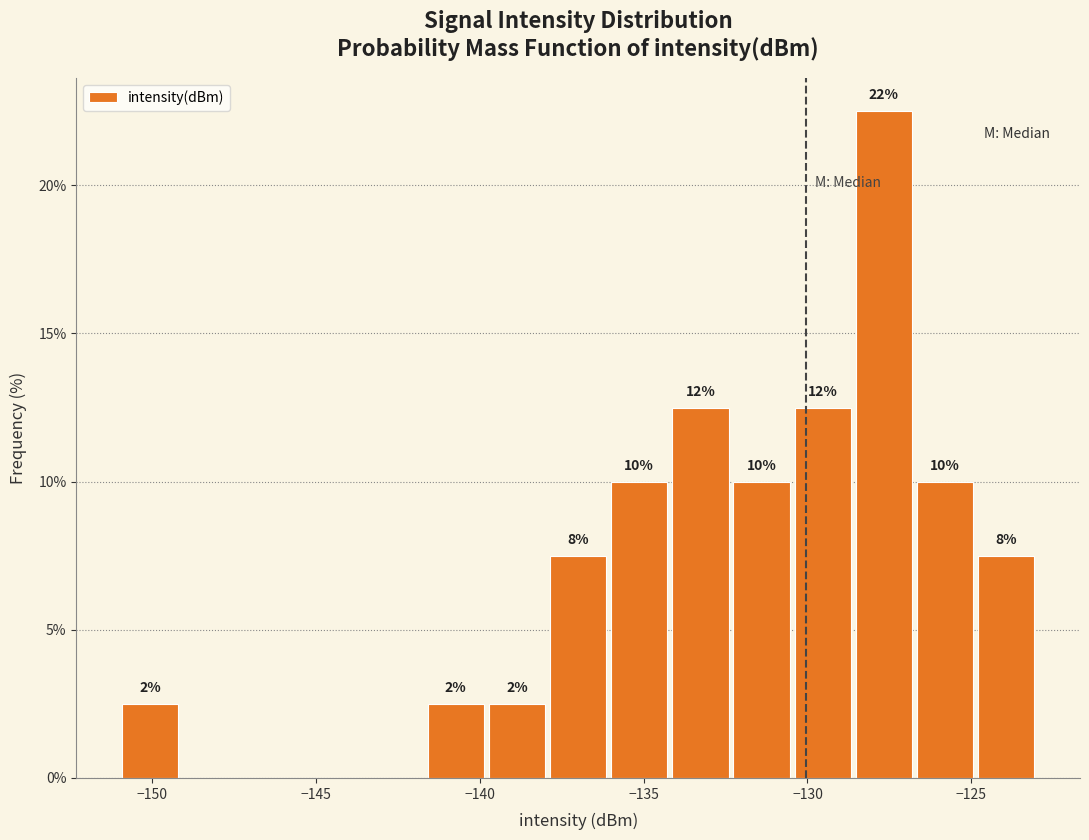

Around what value on the x-axis is the tallest bar? Give the approximate position of its centre, as read against the axis.

-127.5